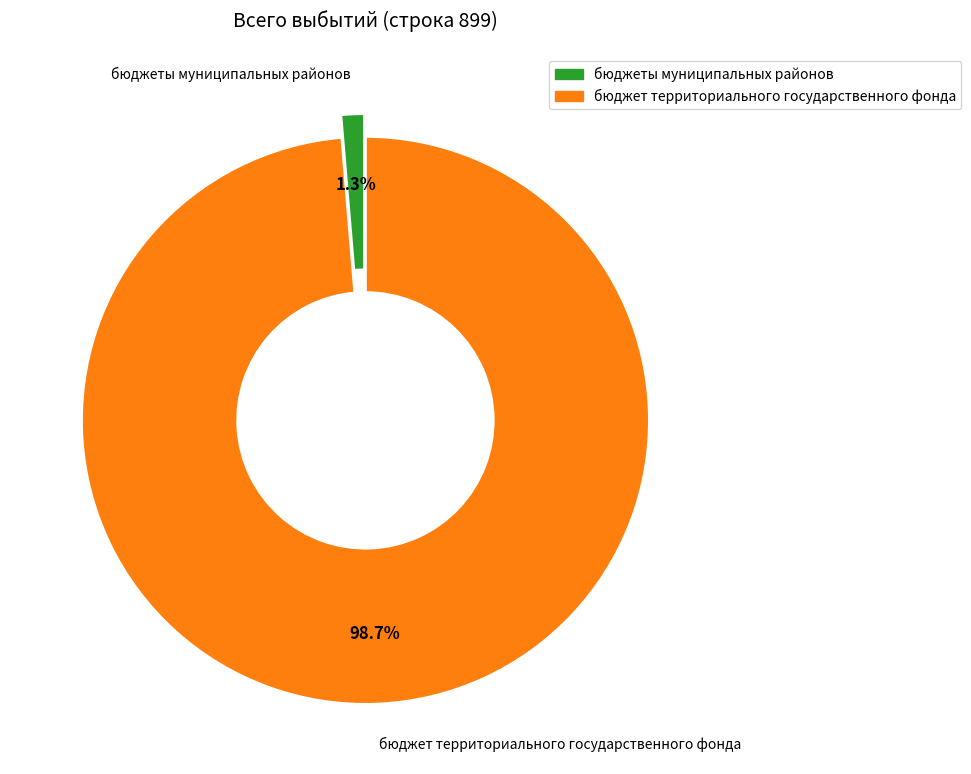

How many slices are in this pie chart?

2